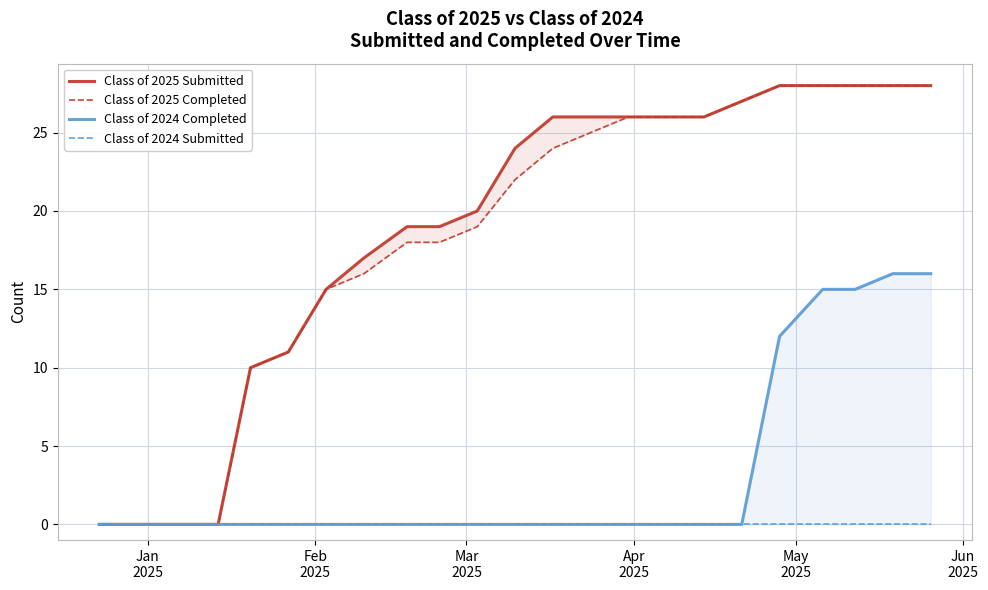

How many lines are shown in the chart?

4